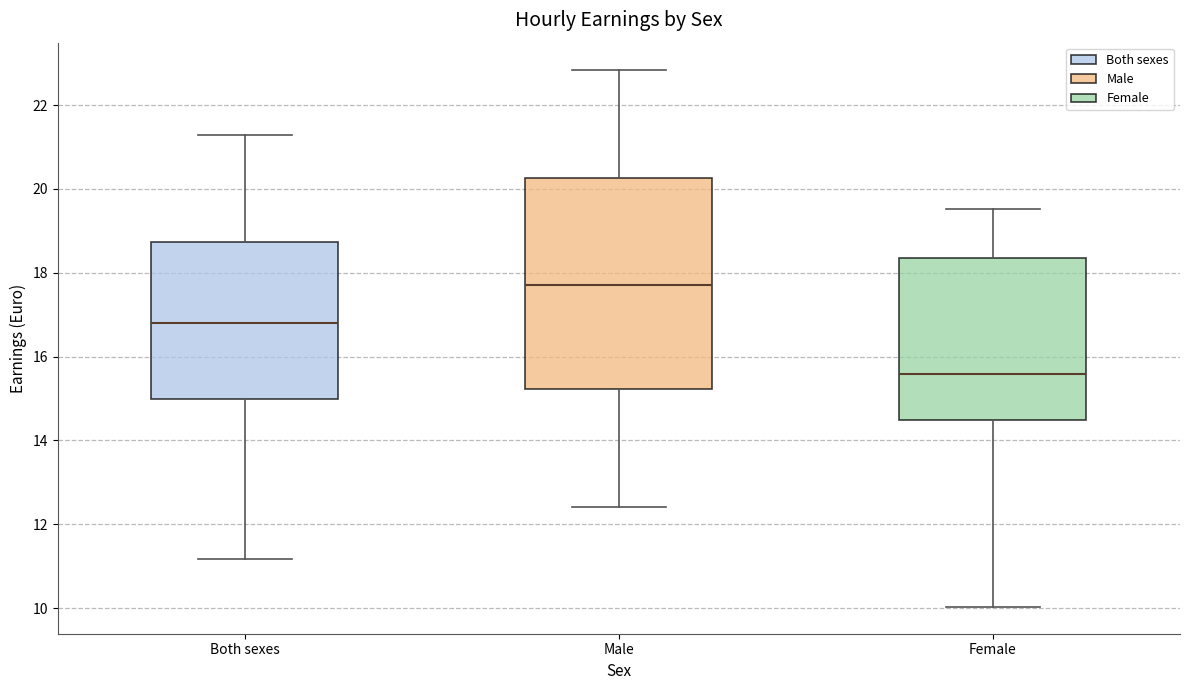

Which box's median line is the lowest?

Female